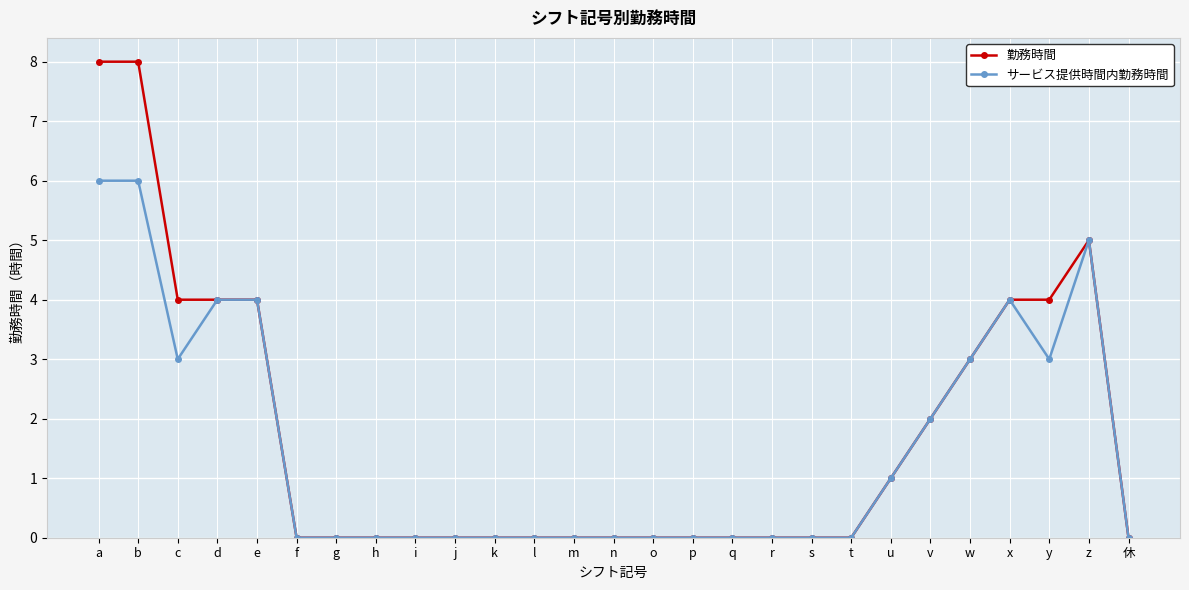

What is the difference between the second highest and second lowest values in the 勤務時間 series?

8